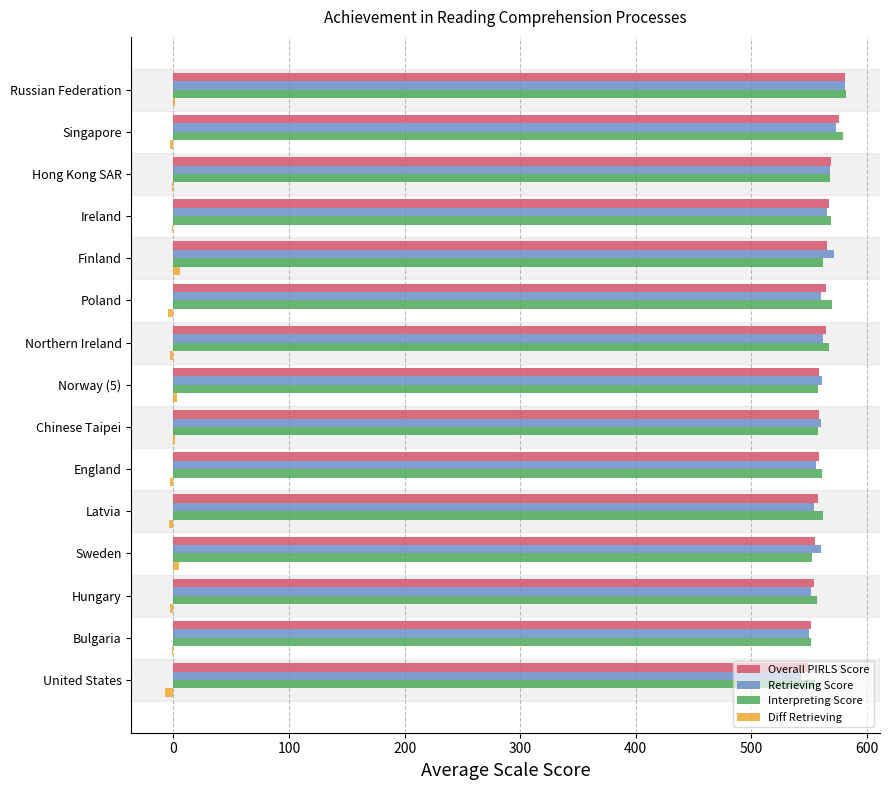

What is the maximum value shown in the chart?

582